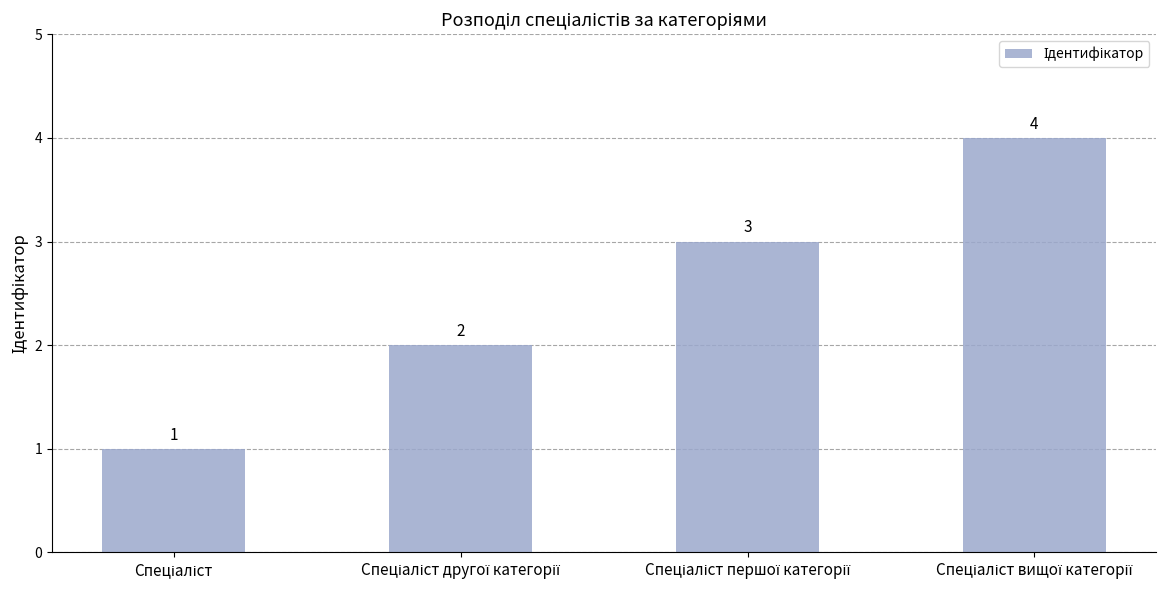

Count the values in the range 2 to 4.

3